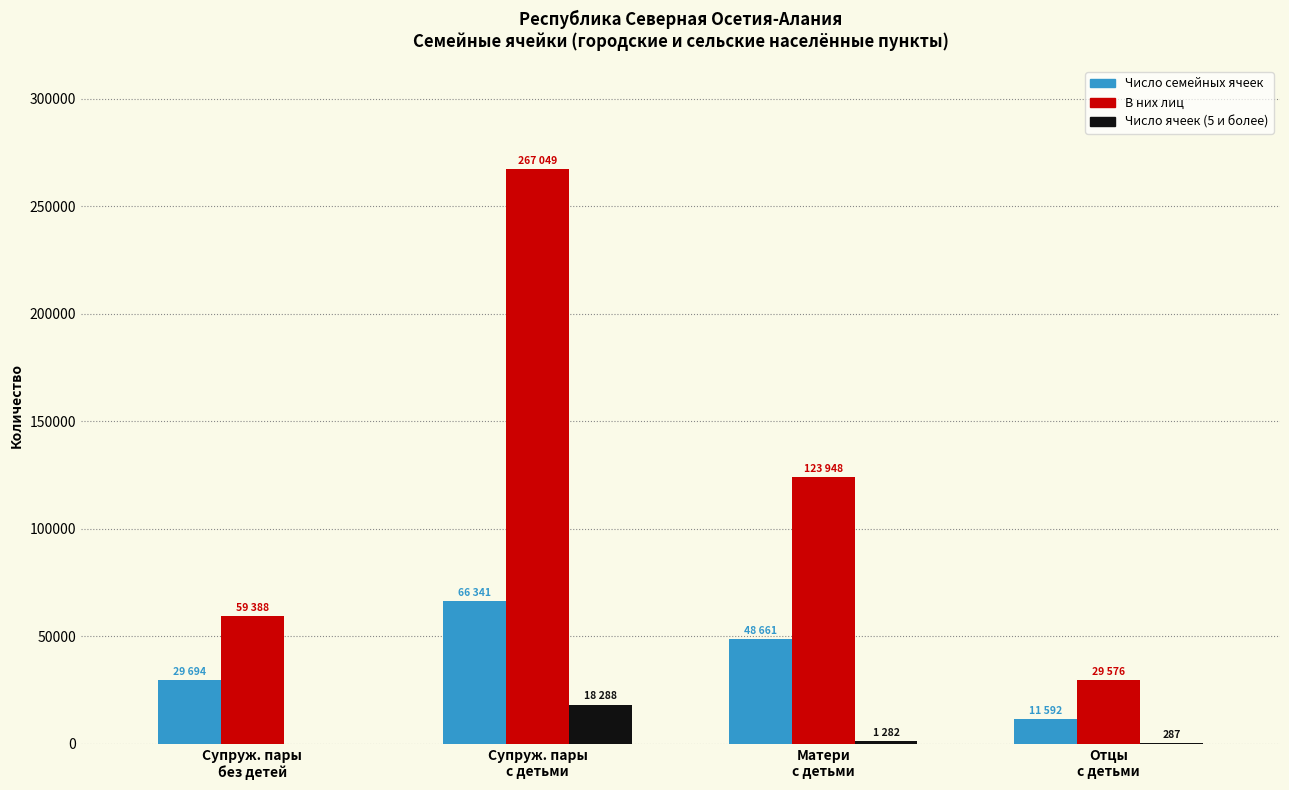

Which series has the largest total across all categories?

В них лиц